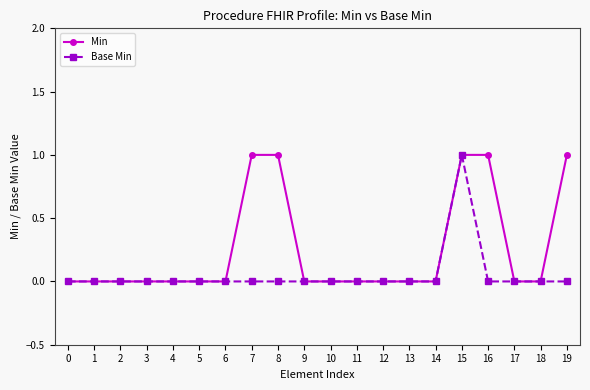

Is it true that Min equals 0 at 13?

True